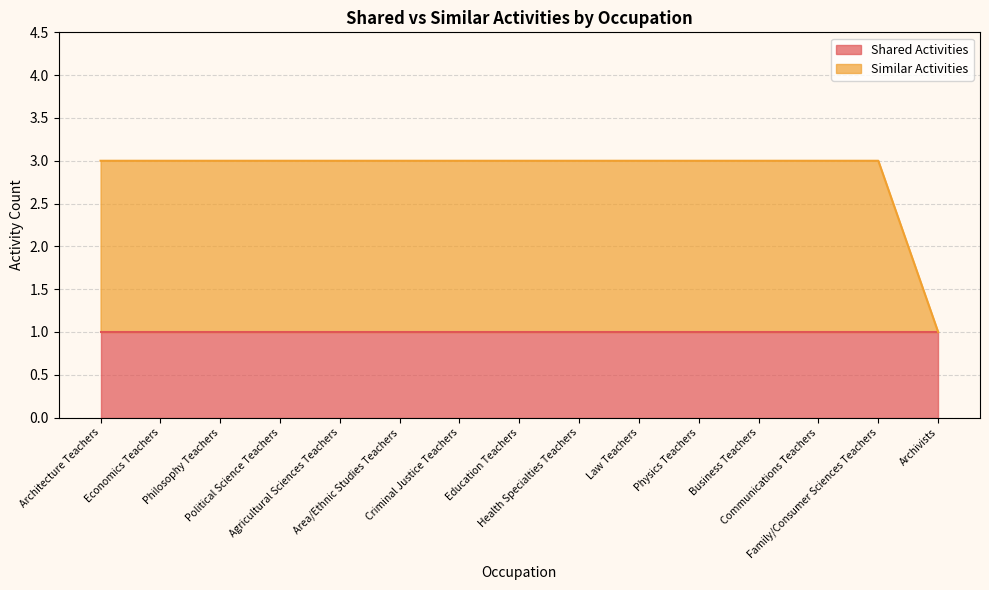

Rank the categories by value from highest to lowest.

Architecture Teachers, Economics Teachers, Philosophy Teachers, Political Science Teachers, Agricultural Sciences Teachers, Area/Ethnic Studies Teachers, Criminal Justice Teachers, Education Teachers, Health Specialties Teachers, Law Teachers, Physics Teachers, Business Teachers, Communications Teachers, Family/Consumer Sciences Teachers, Archivists